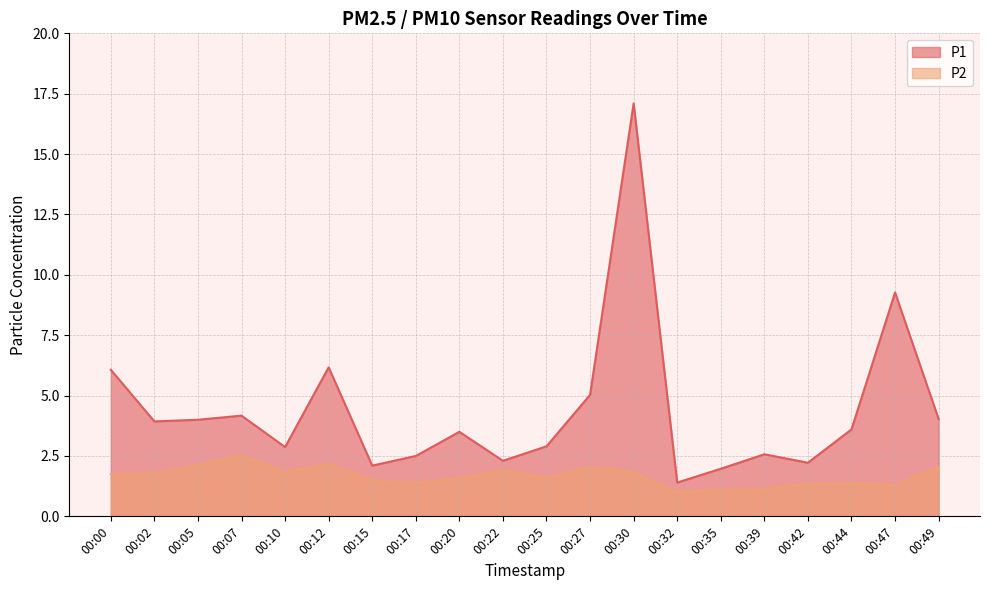

What is the value of the P2 point at the 2nd from the left?

1.8